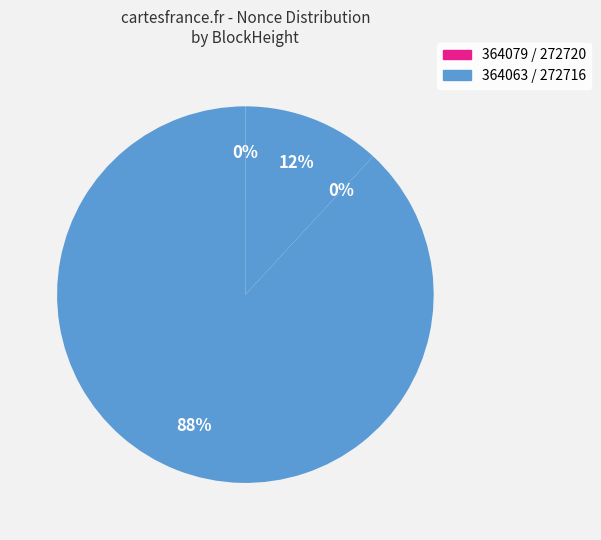

Rank the categories by value from lowest to highest.

272720, 364079, 272716, 364063